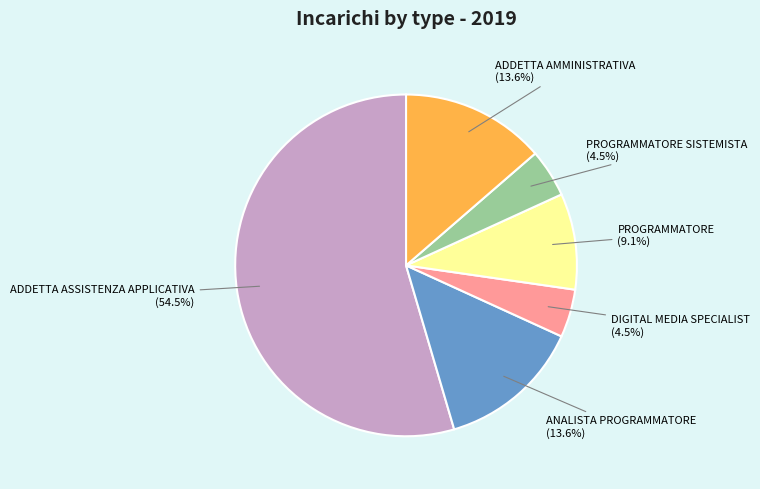

Approximately how many times larger is the value at ADDETTA AMMINISTRATIVA compared to PROGRAMMATORE SISTEMISTA?

3.0